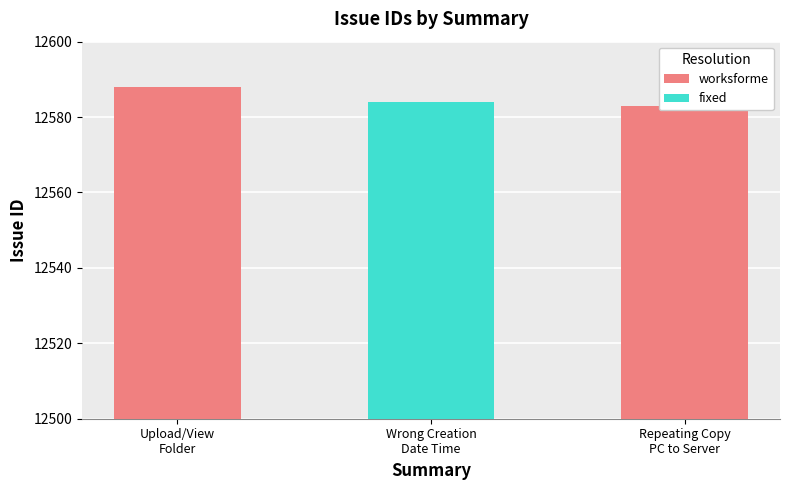

Which has a higher value, repeating copy of file from PC to Server or Unable to upload and view folder?

Unable to upload and view folder